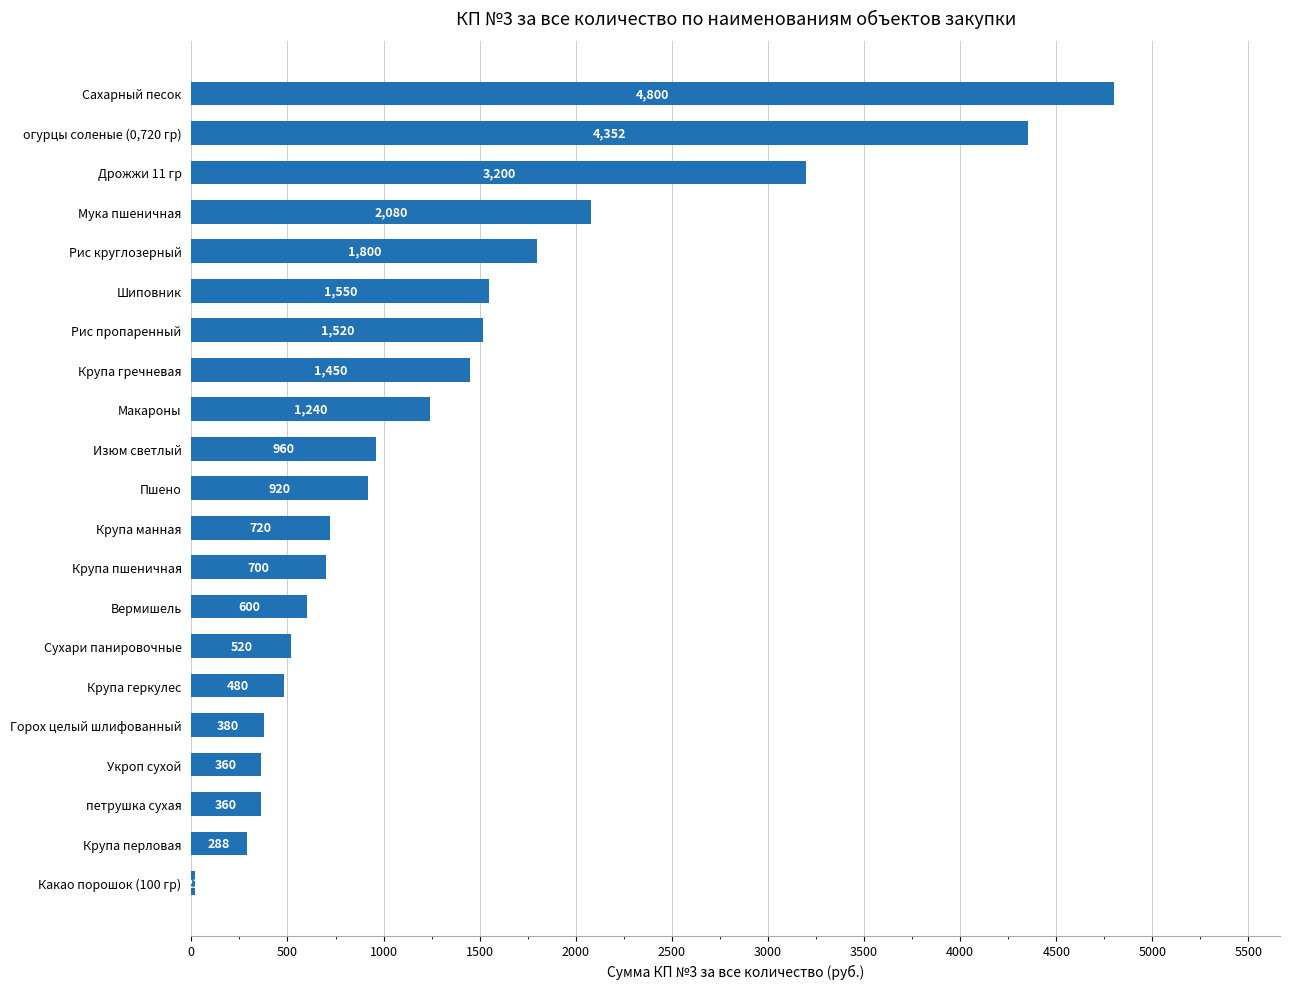

What is the smallest value displayed?

21